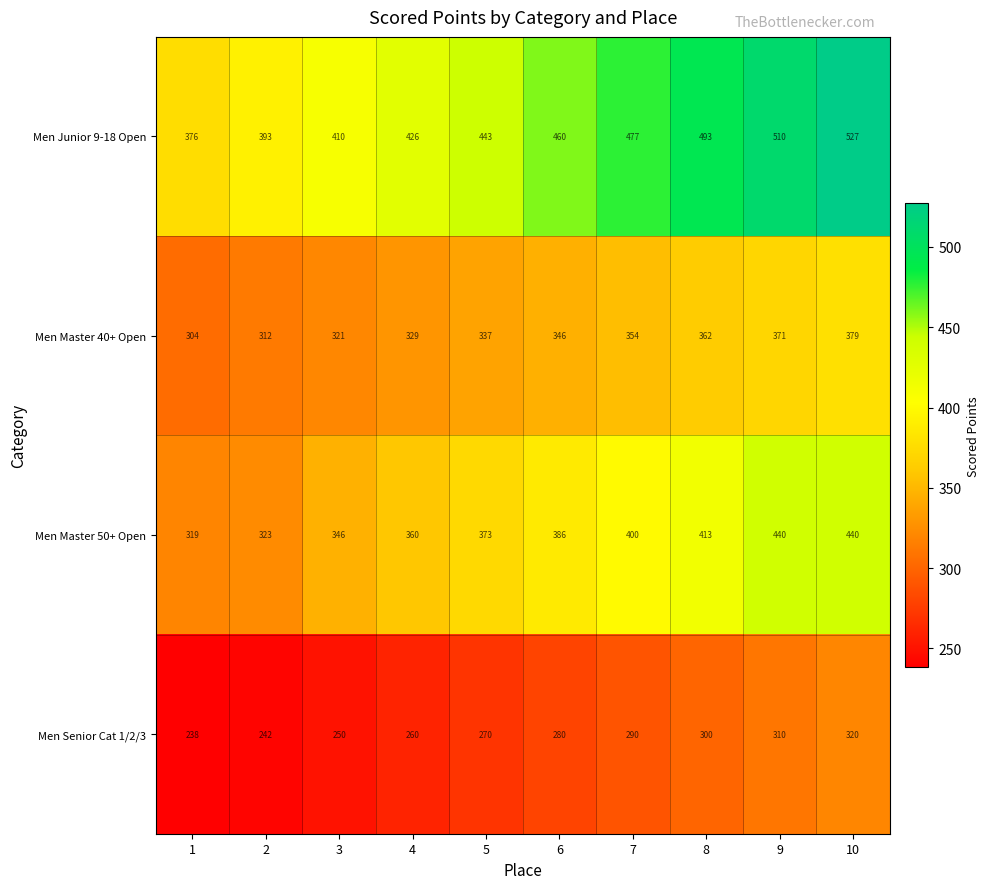

True or false: Men Master 40+ Open has a value of 304 at 1.

True